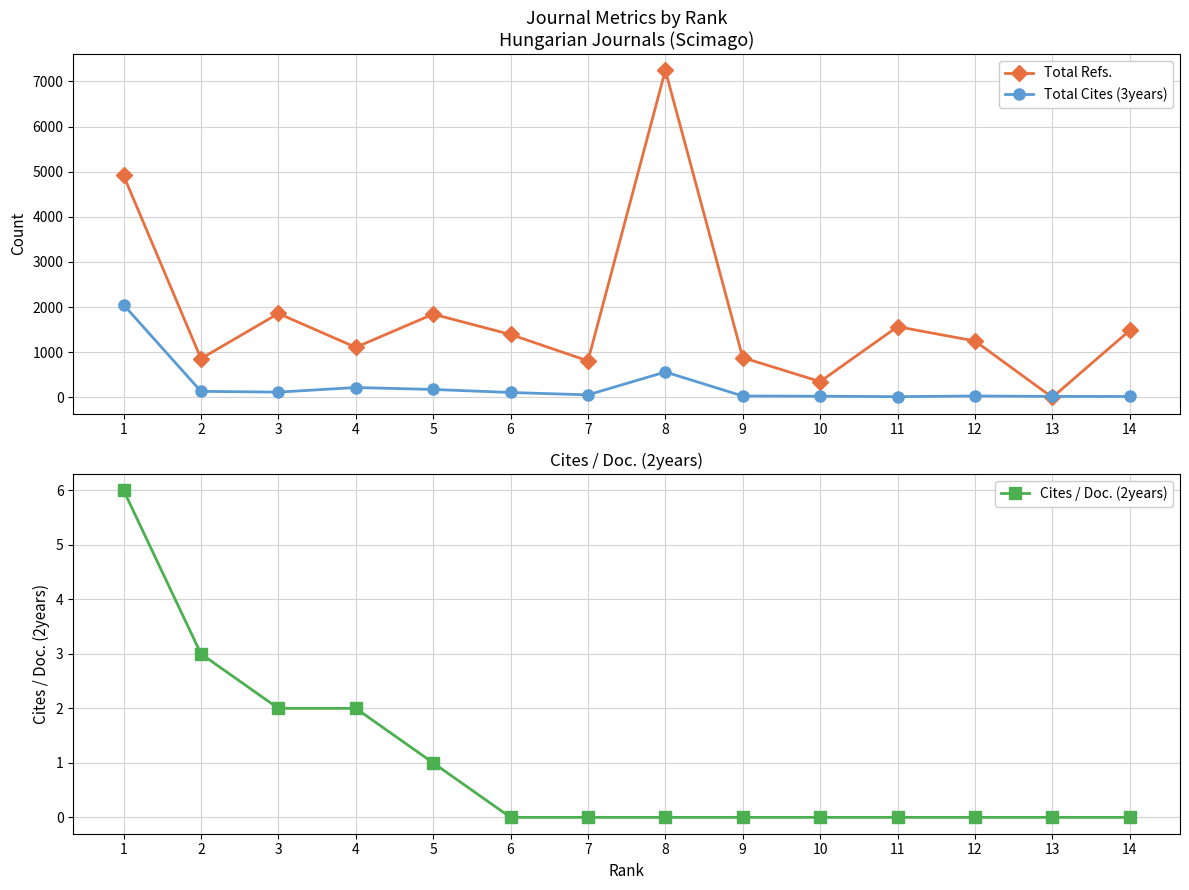

True or false: Total Refs. and Total Cites (3years) intersect in this chart.

True